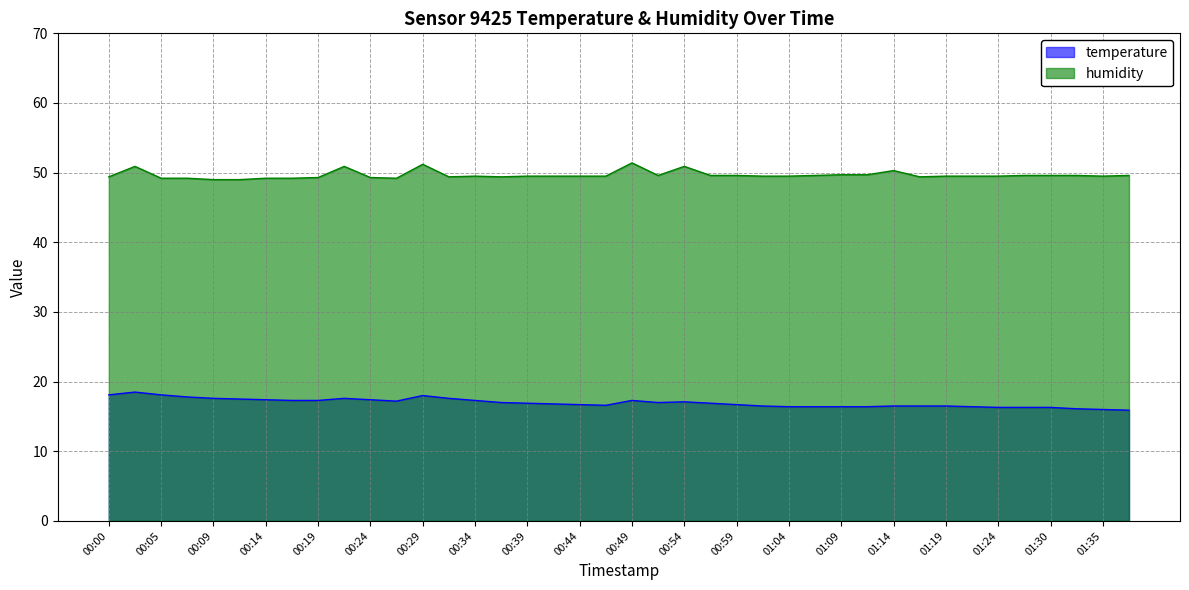

What is the difference between the highest and lowest values at 00:41?

32.7